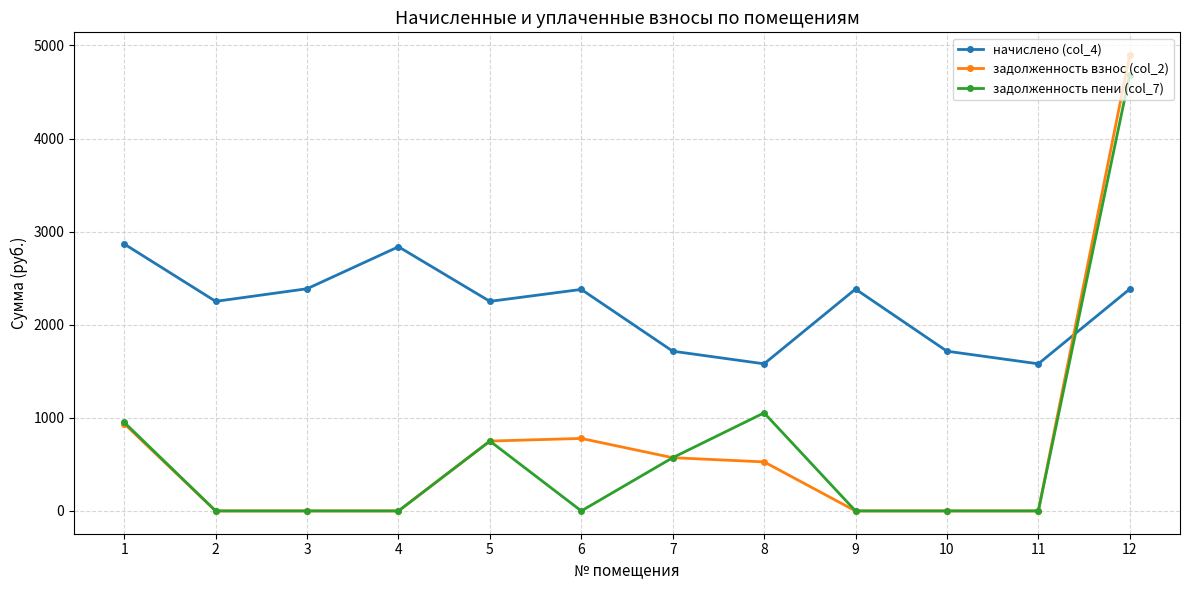

The value of начислено (col_4) at 12 is 2382.9. True or false?

True